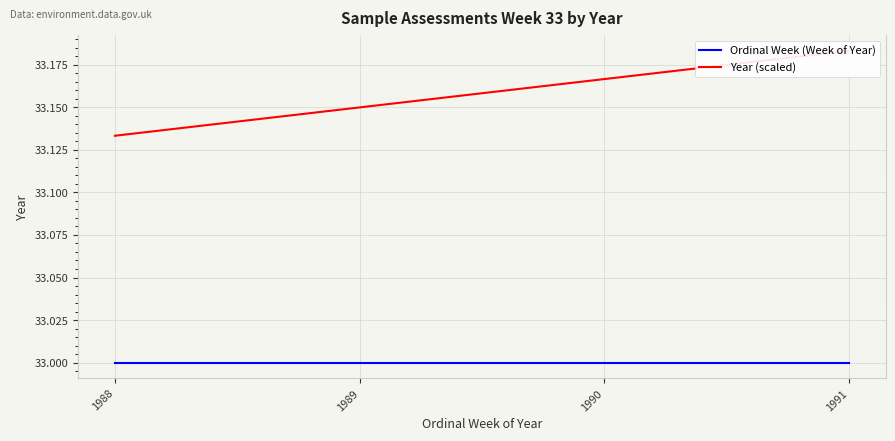

True or false: Ordinal Week (Week of Year) has more than 2 points higher than both neighbors.

False